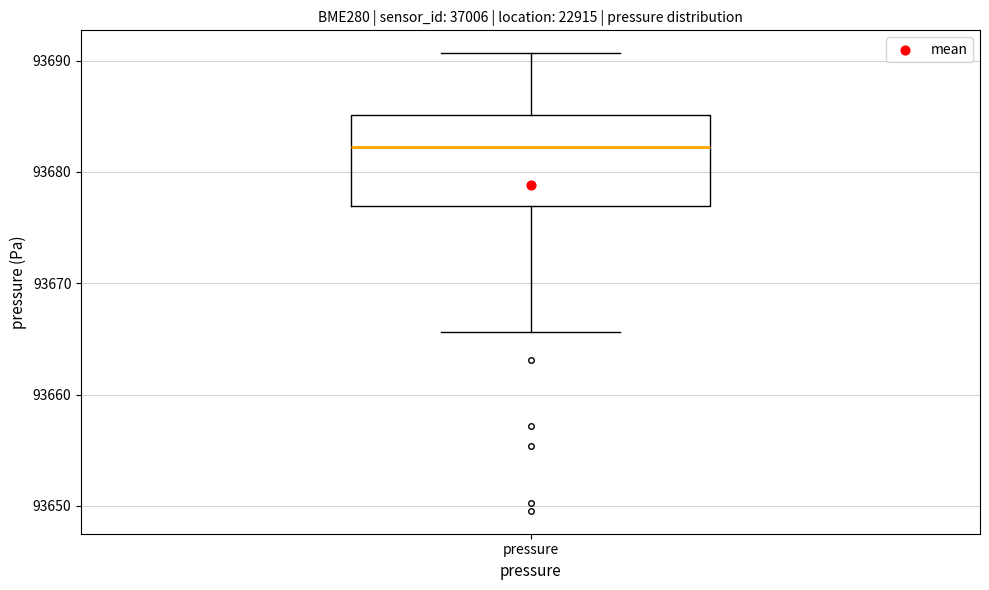

Where is the upper edge of the box for pressure on the y-axis? The values are not printed on the chart, so give them approximately, as read against the axis.

93685